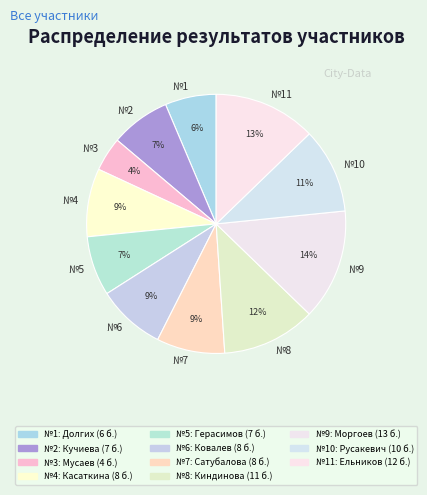

To the nearest percent, what percentage of the pie is №9?

14%